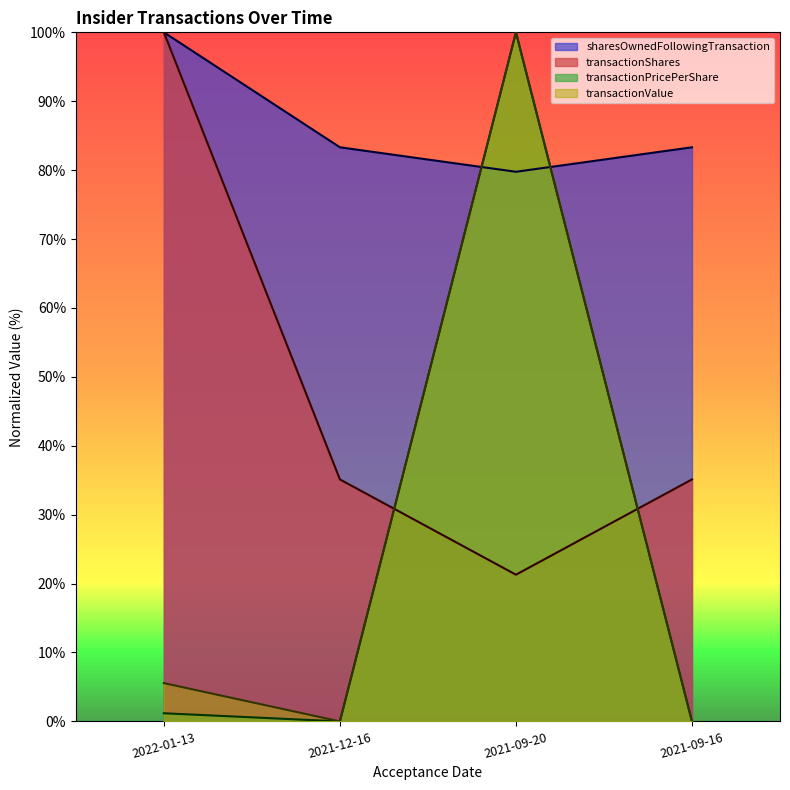

Count the number of data series in this chart.

4